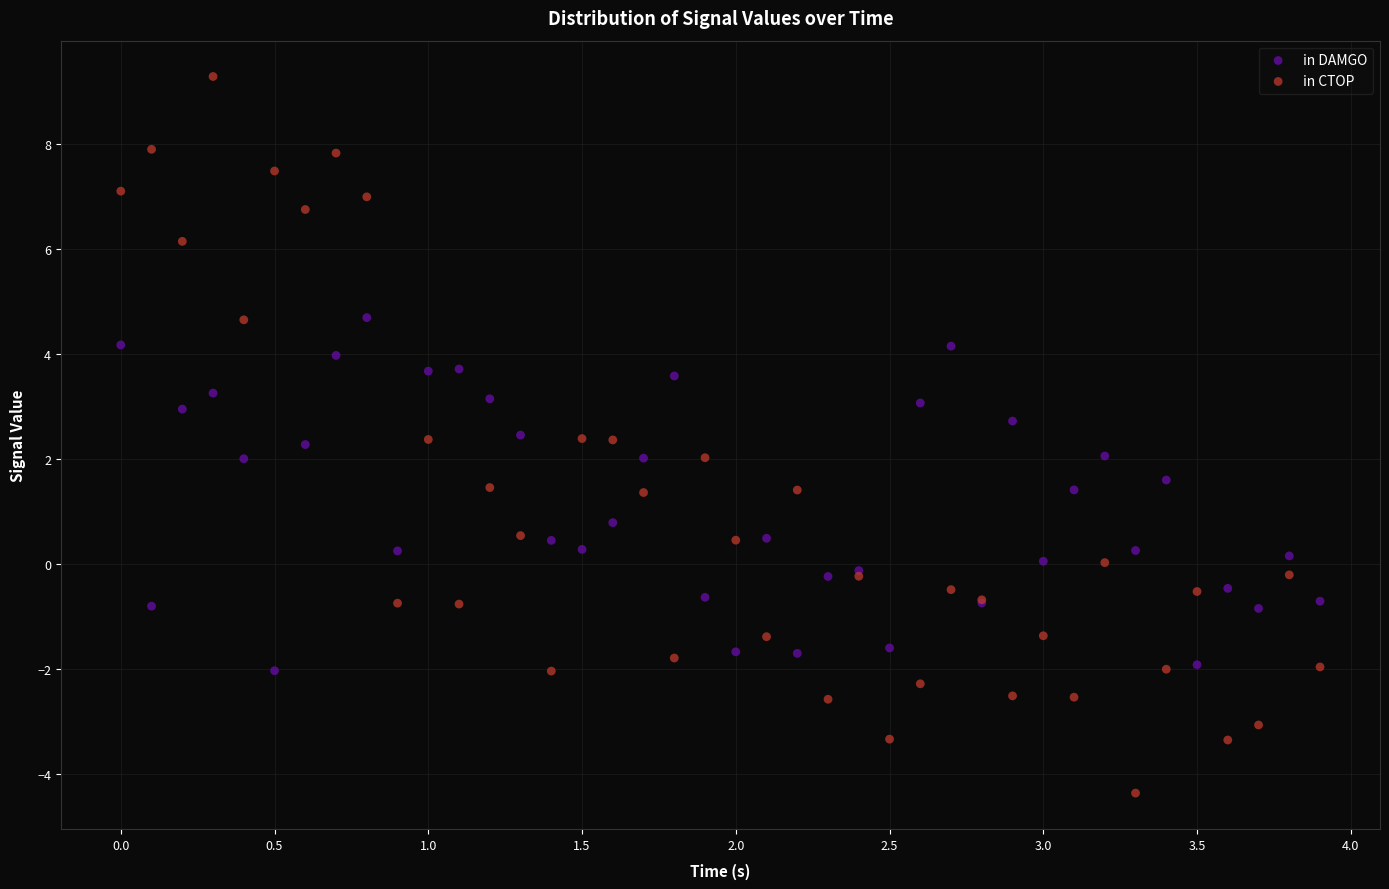

Which series contains the lowest Y value?

in CTOP